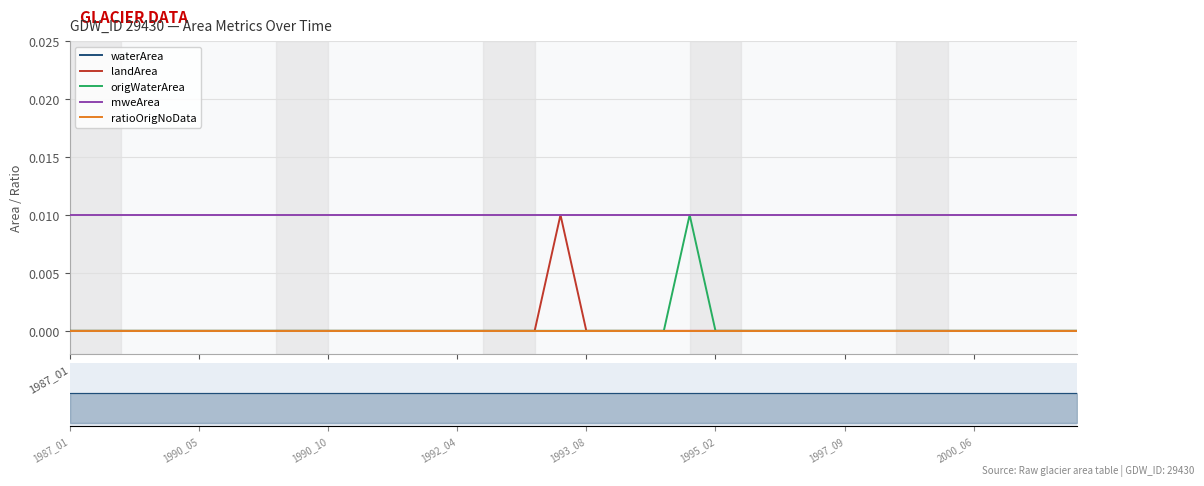

The value of origWaterArea at 2000_06 is 0.0. True or false?

True